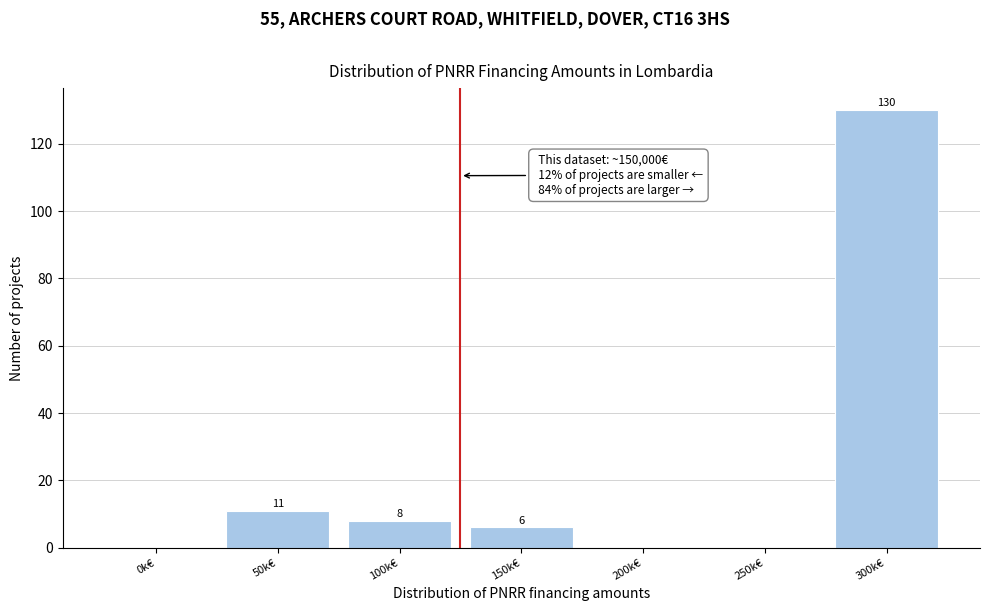

Reading right to left, transcribe all the data shown in this chart.

300k€=130	250k€=0	200k€=0	150k€=6	100k€=8	50k€=11	0k€=0